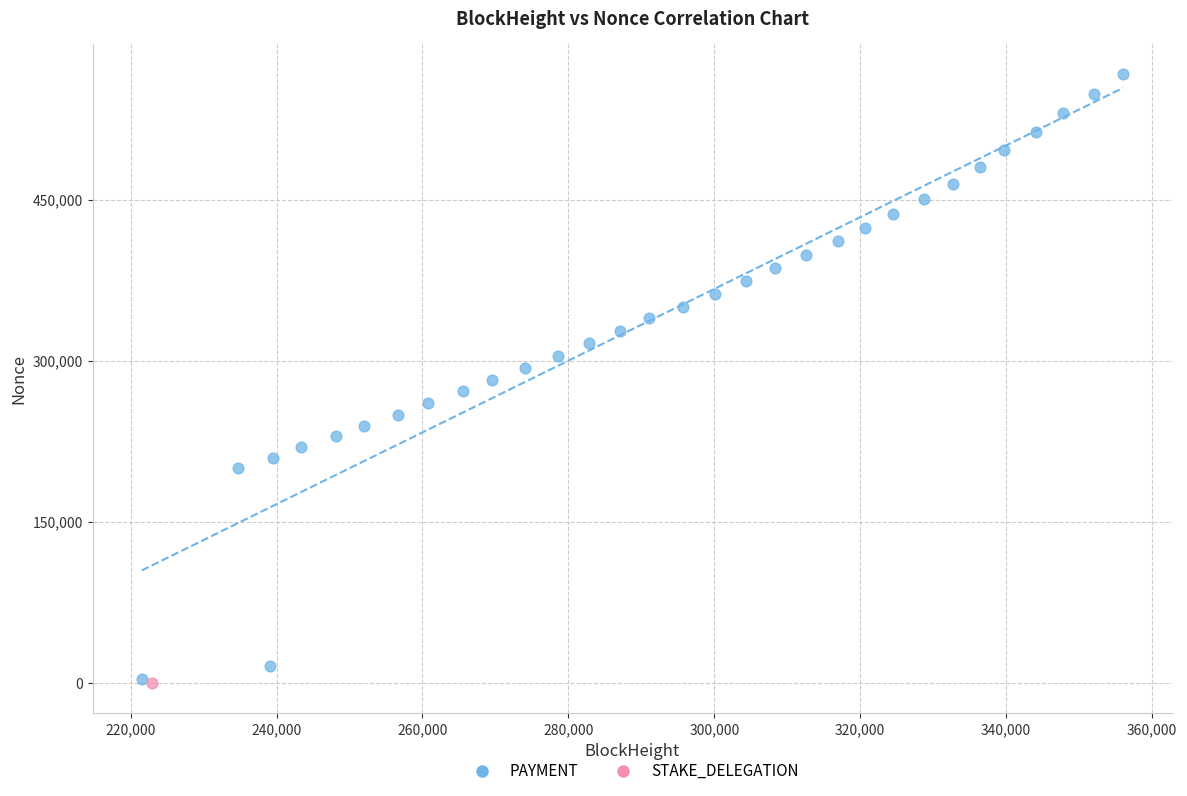

What are all the series names shown in the legend?

PAYMENT, STAKE_DELEGATION